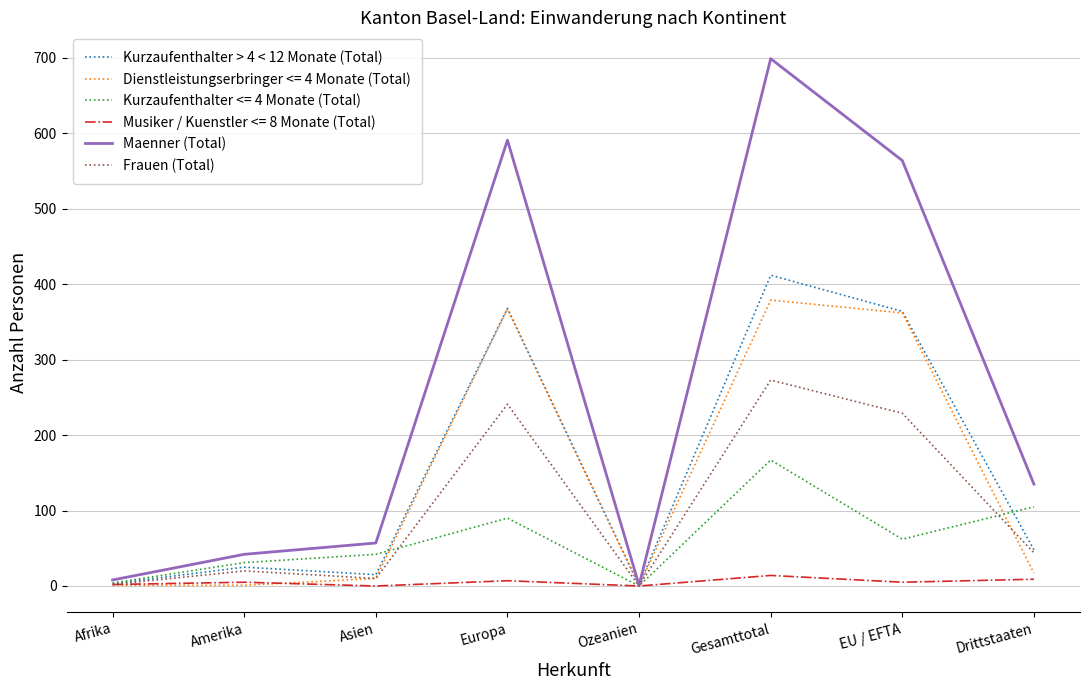

Which series has the largest total across all categories?

Maenner (Total)